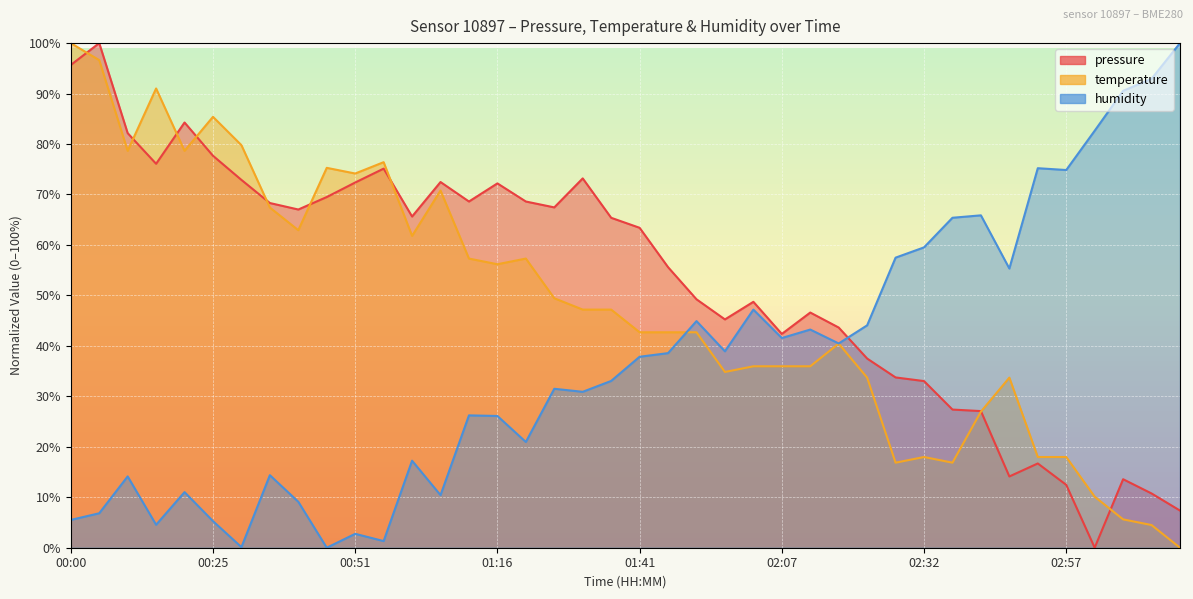

Which series changed the most between 00:00 and 00:05?

pressure